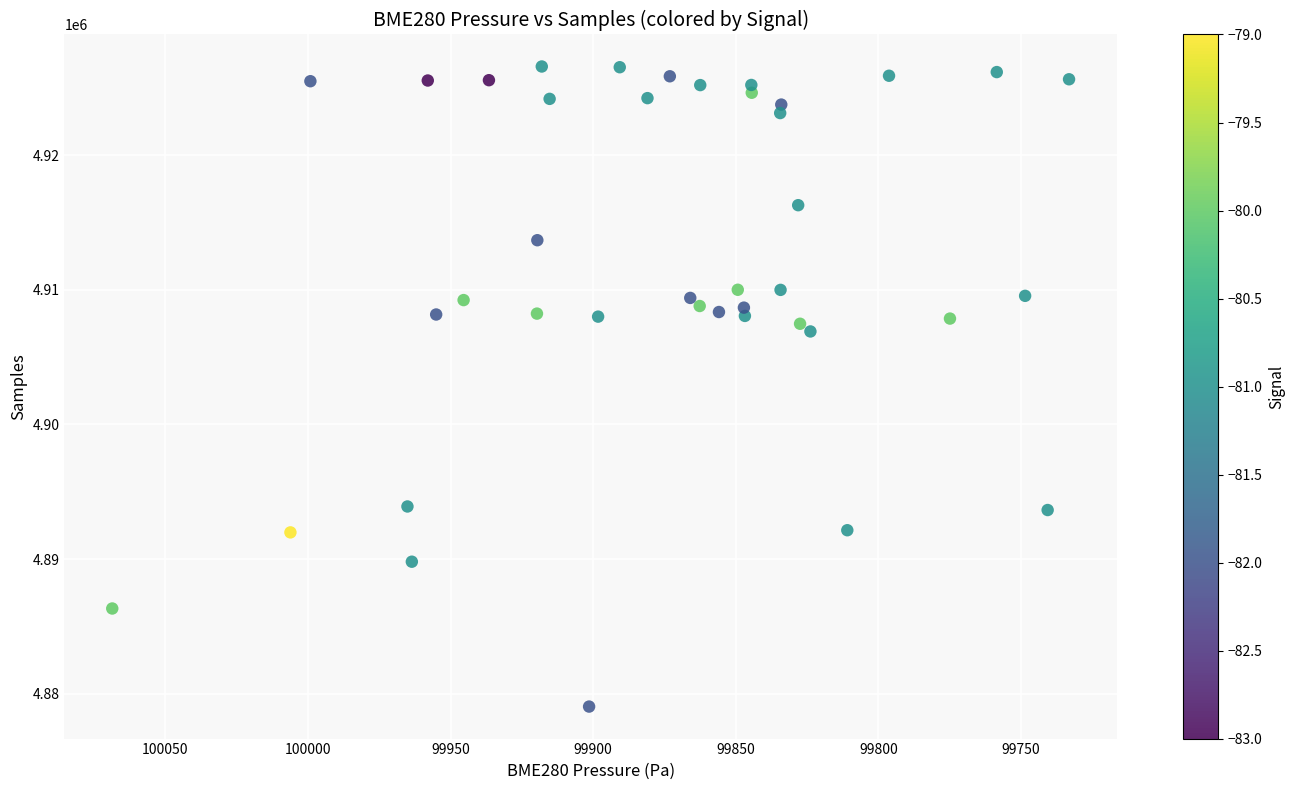

What Y value in the scatter plot is closest to 4902820?

4906912